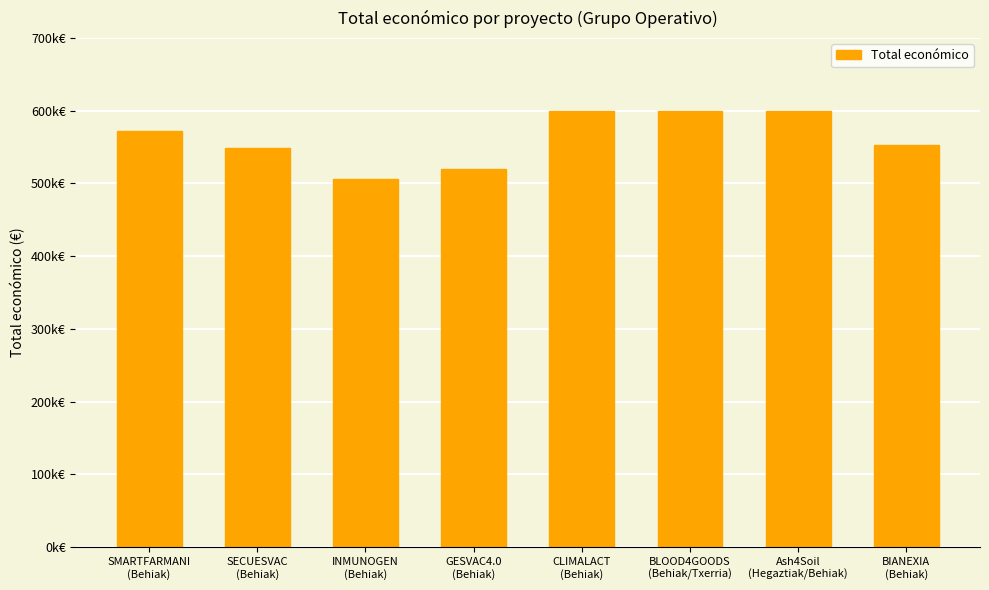

Does the chart contain any negative values?

No